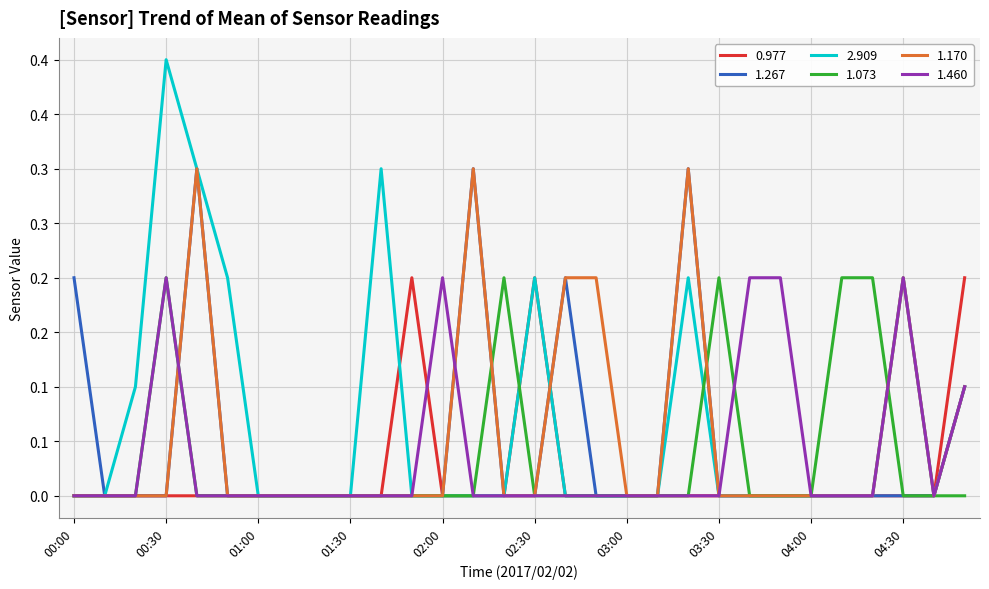

Does the chart have visible grid lines?

Yes